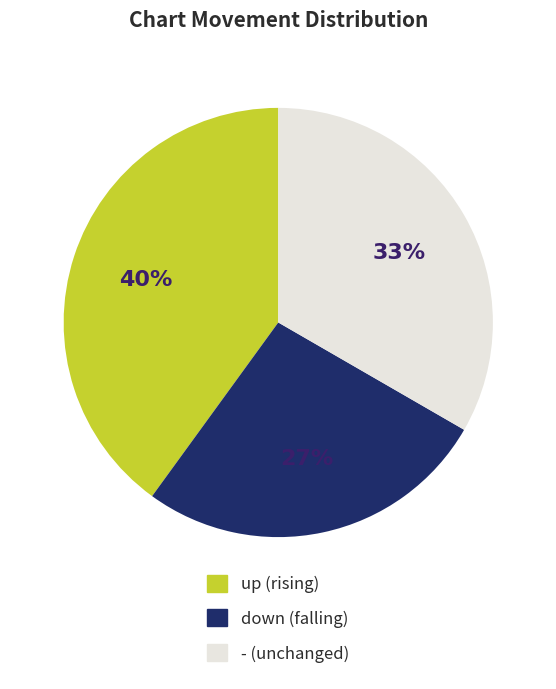

To the nearest percent, what is the difference between the down and up slice percentages?

13%